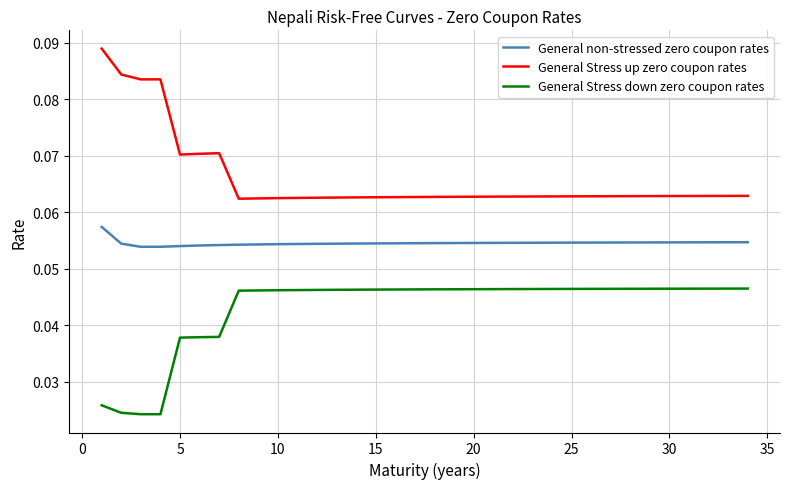

Rank the series by their average value, from lowest to highest.

General Stress down zero coupon rates, General non-stressed zero coupon rates, General Stress up zero coupon rates